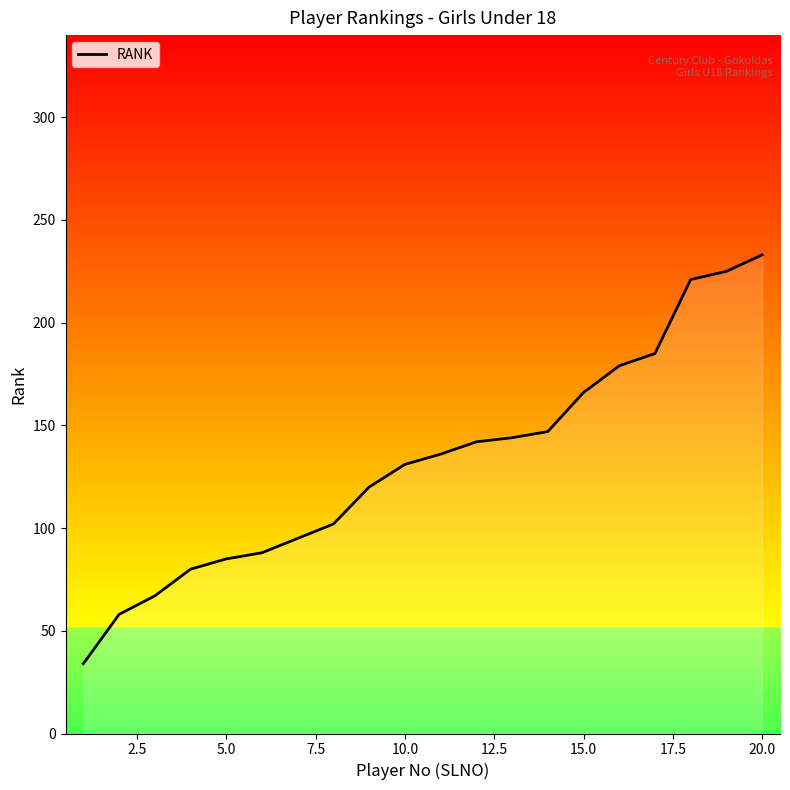

Between 17.5 and 10.0, which is larger?

17.5